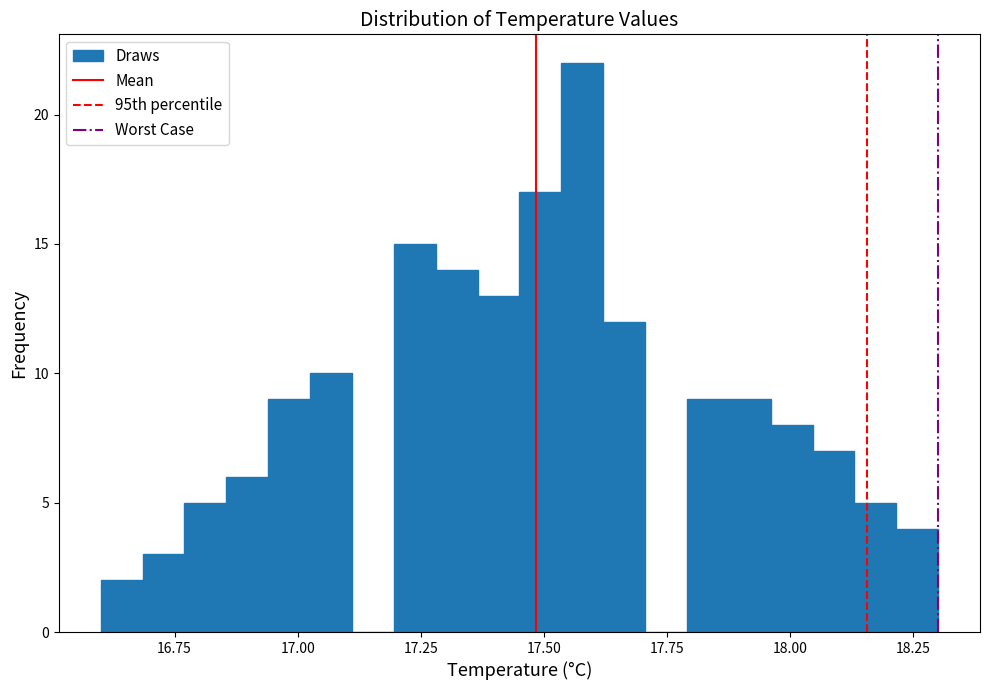

Read against the x-axis, roughly where is the centre of the tallest bar?

17.60